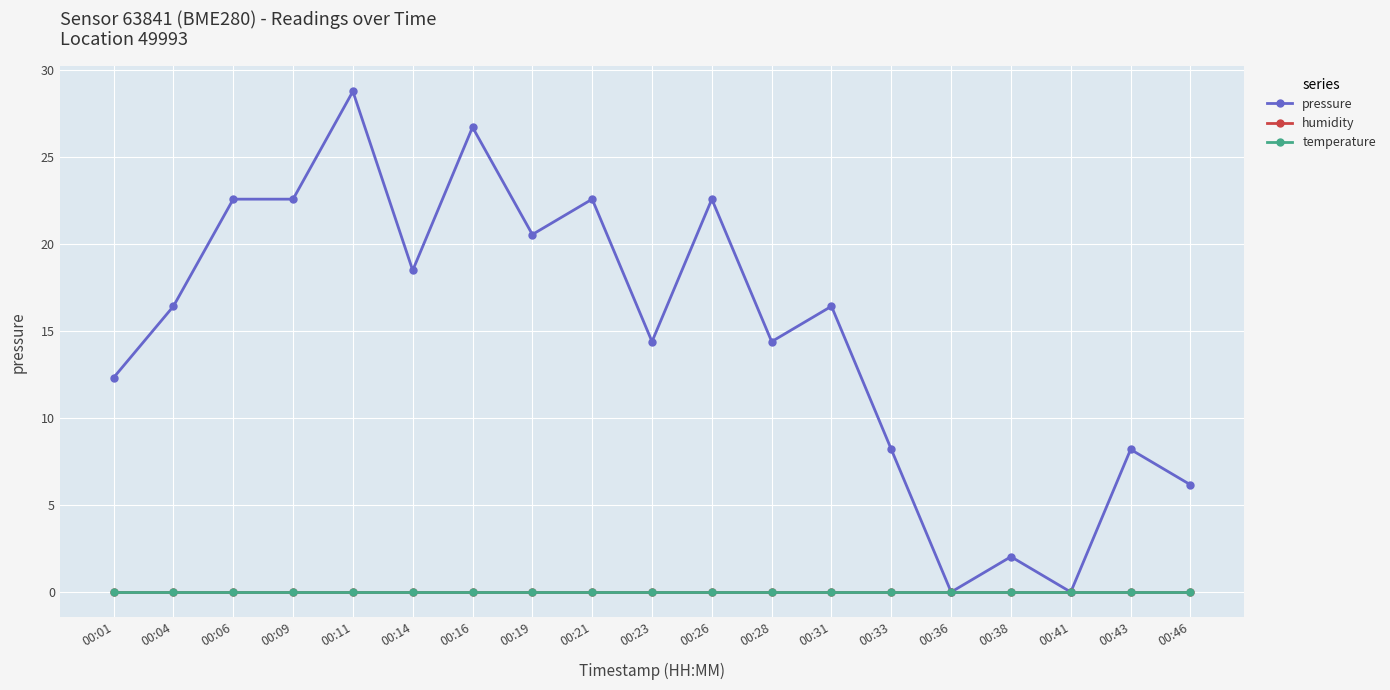

Does the chart have visible grid lines?

Yes